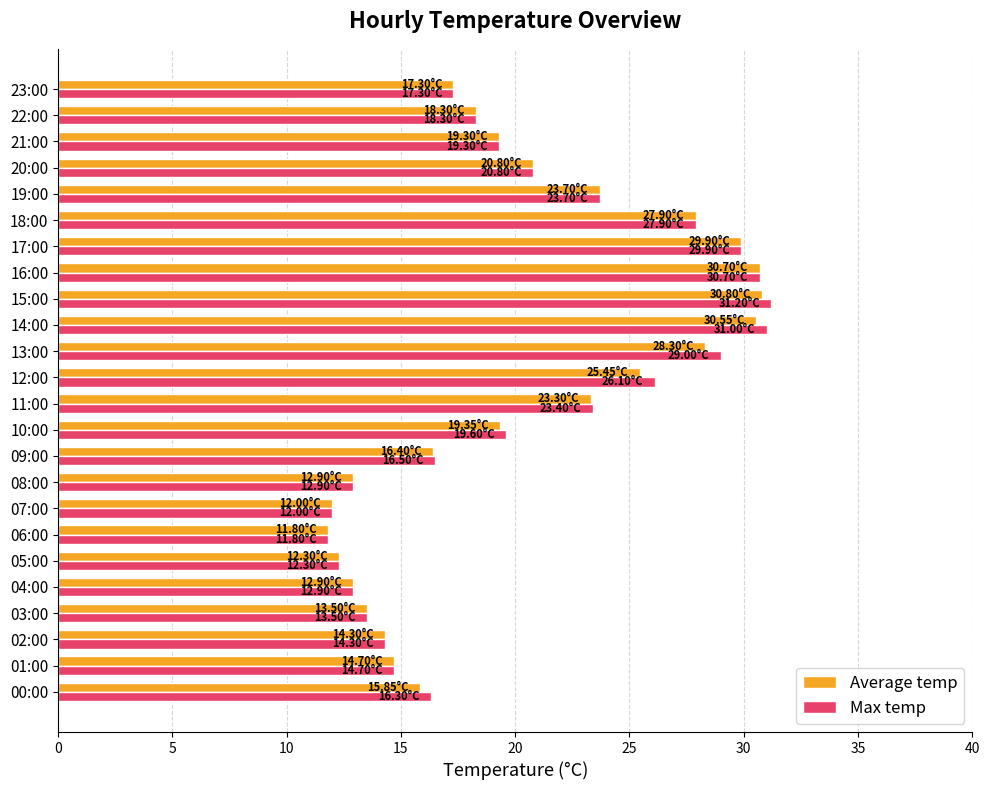

What is the average value of the Max temp series?

20.2